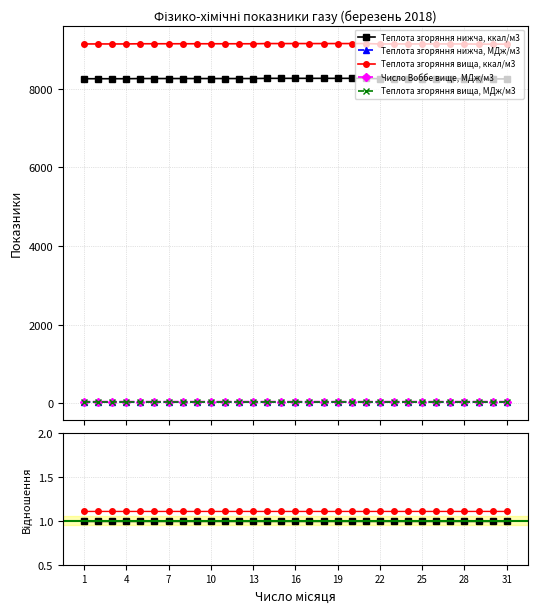

How many Теплота згоряння вища, МДж/м3 values are between 0 and 1?

31